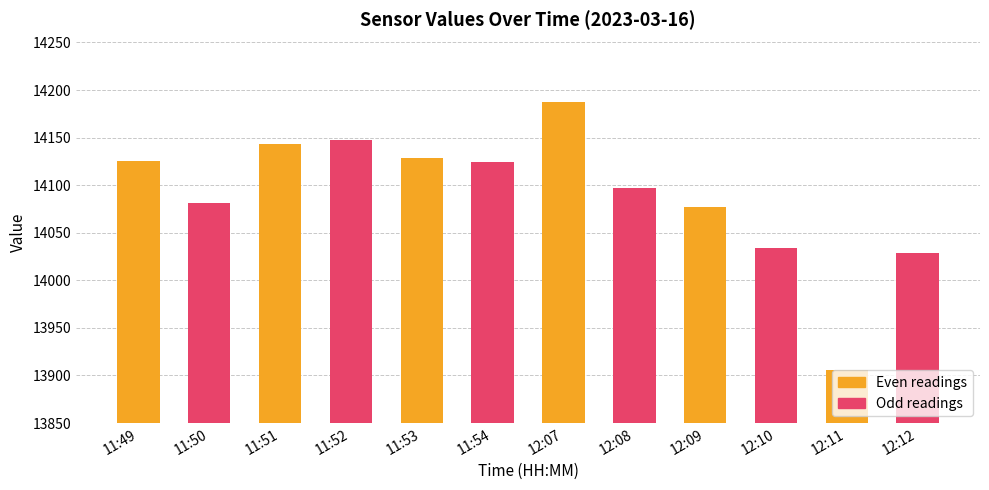

Which series has the largest range (max minus min)?

Even readings